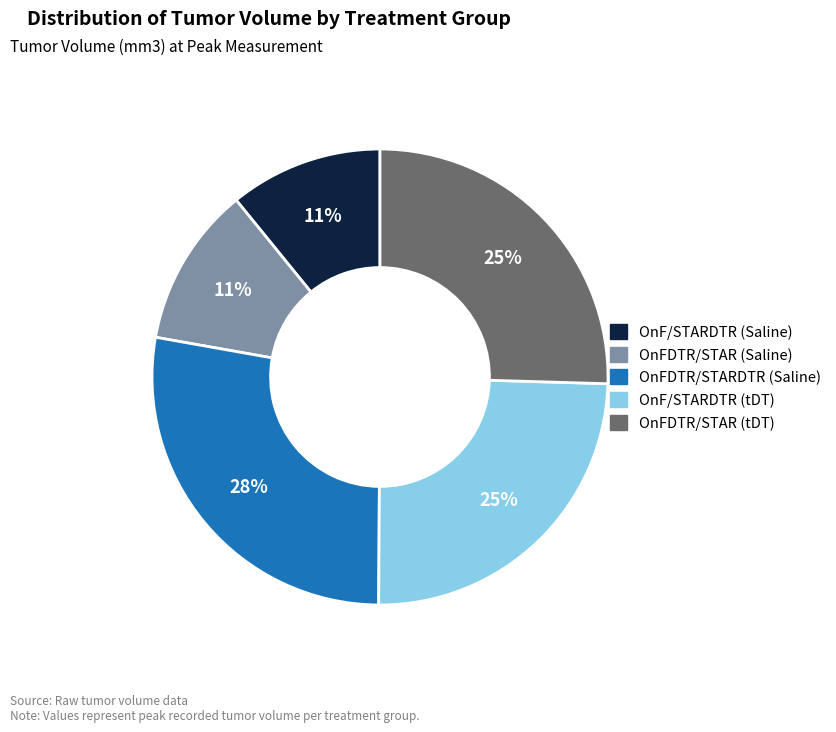

Is OnF/STARDTR (tDT) the majority of the pie?

No